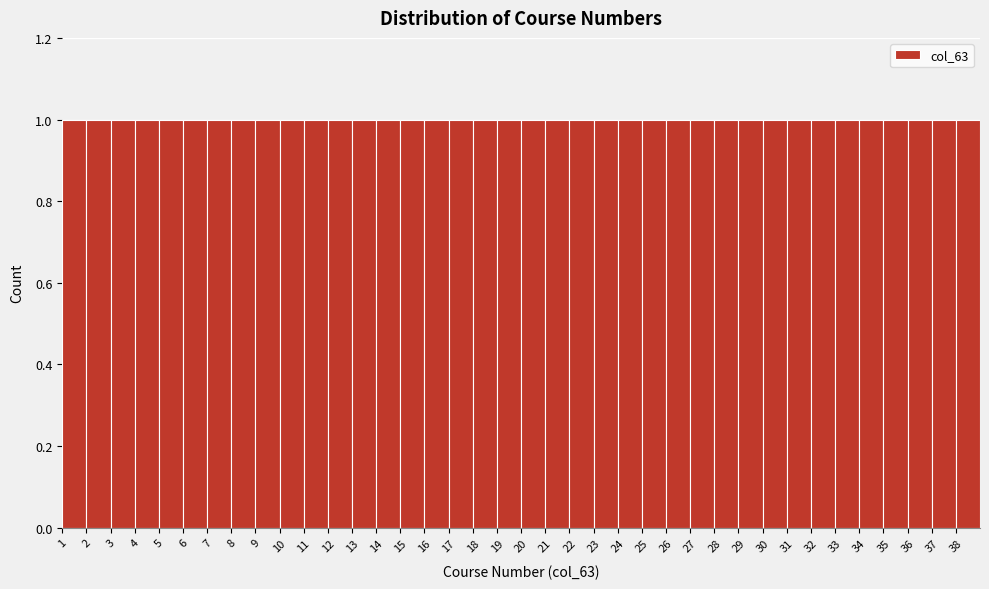

Reading left to right, list every bar in this chart as the range it spans on the x-axis followed by its height. The values are not printed on the chart, so give them approximately, as read against the axis.

1 to 2: 1
2 to 3: 1
3 to 4: 1
4 to 5: 1
5 to 6: 1
6 to 7: 1
7 to 8: 1
8 to 9: 1
9 to 10: 1
10 to 11: 1
11 to 12: 1
12 to 13: 1
13 to 14: 1
14 to 15: 1
15 to 16: 1
16 to 17: 1
17 to 18: 1
18 to 19: 1
19 to 20: 1
20 to 21: 1
21 to 22: 1
22 to 23: 1
23 to 24: 1
24 to 25: 1
25 to 26: 1
26 to 27: 1
27 to 28: 1
28 to 29: 1
29 to 30: 1
30 to 31: 1
31 to 32: 1
32 to 33: 1
33 to 34: 1
34 to 35: 1
35 to 36: 1
36 to 37: 1
37 to 38: 1
38 to 39: 1